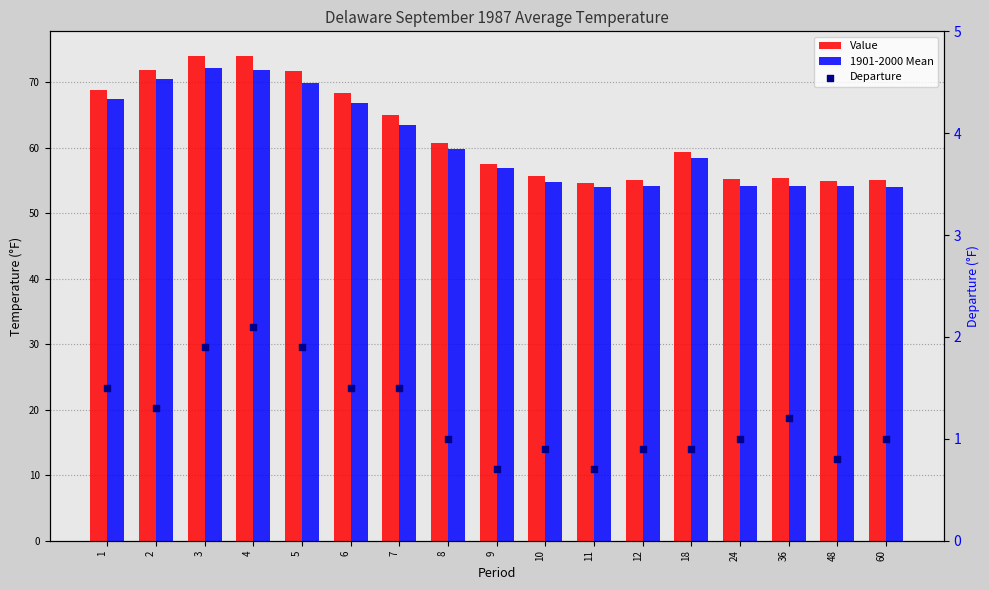

Which series contains the highest Y value?

Value